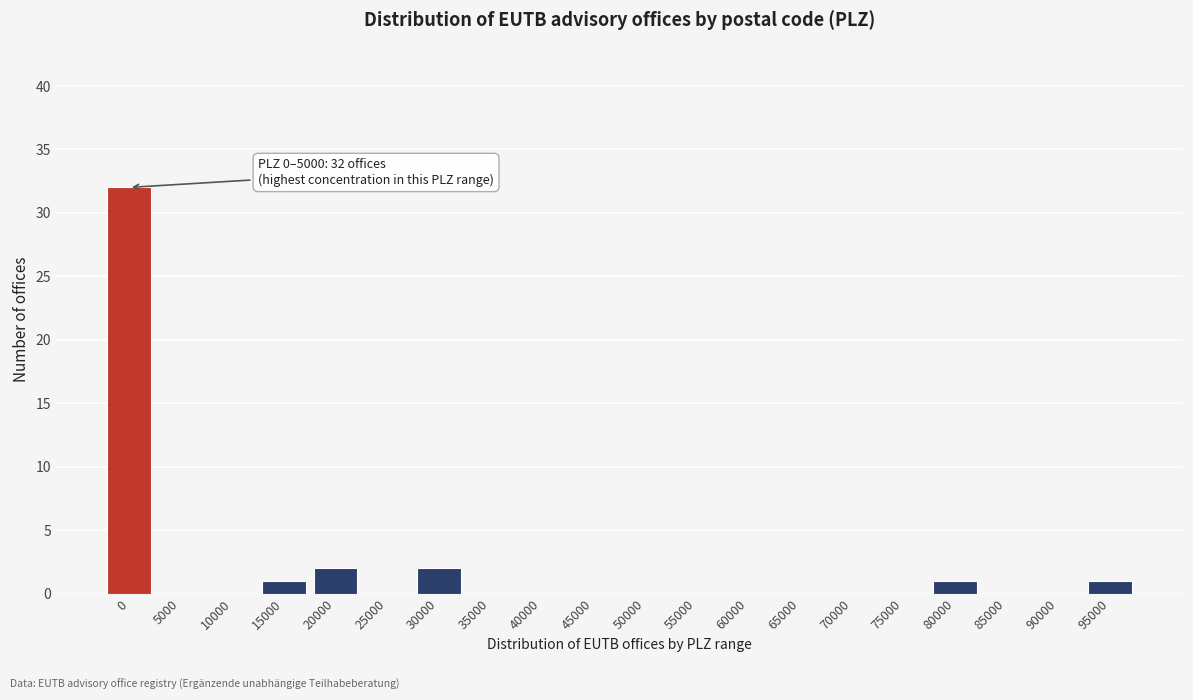

Reading left to right, extract all data points from this chart.

0=32	5000=0	10000=0	15000=1	20000=2	25000=0	30000=2	35000=0	40000=0	45000=0	50000=0	55000=0	60000=0	65000=0	70000=0	75000=0	80000=1	85000=0	90000=0	95000=1